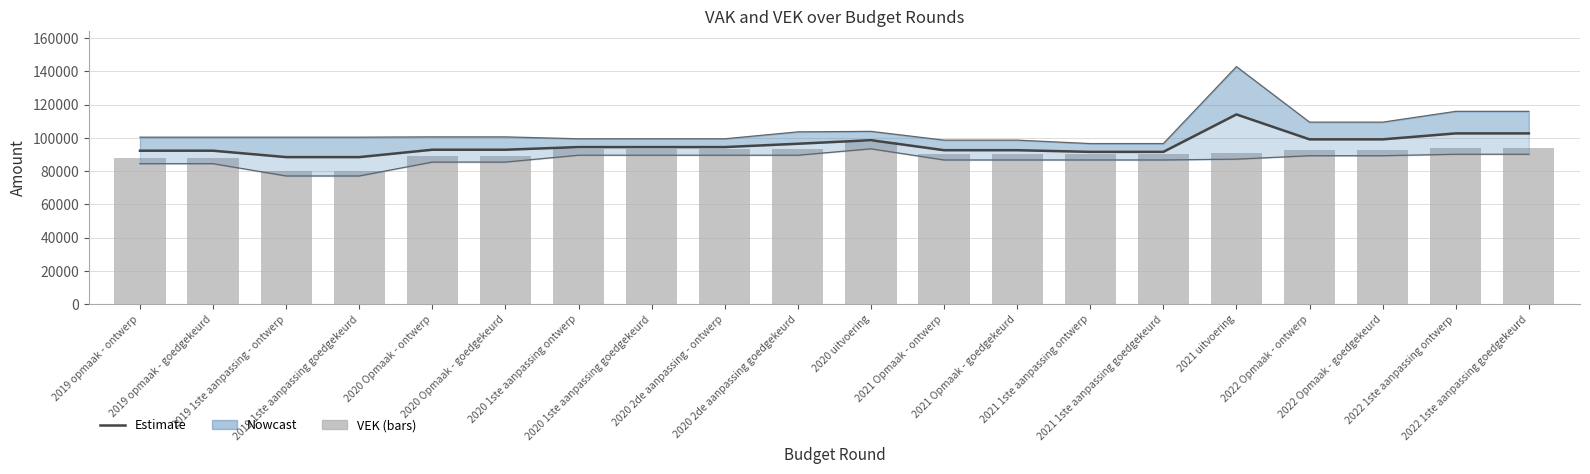

List the labels in order of Estimate value, smallest first.

2019 1ste aanpassing - ontwerp, 2019 1ste aanpassing goedgekeurd, 2021 1ste aanpassing ontwerp, 2021 1ste aanpassing goedgekeurd, 2019 opmaak - ontwerp, 2019 opmaak - goedgekeurd, 2021 Opmaak - ontwerp, 2021 Opmaak - goedgekeurd, 2020 Opmaak - ontwerp, 2020 Opmaak - goedgekeurd, 2020 1ste aanpassing ontwerp, 2020 1ste aanpassing goedgekeurd, 2020 2de aanpassing - ontwerp, 2020 2de aanpassing goedgekeurd, 2020 uitvoering, 2022 Opmaak - ontwerp, 2022 Opmaak - goedgekeurd, 2022 1ste aanpassing ontwerp, 2022 1ste aanpassing goedgekeurd, 2021 uitvoering